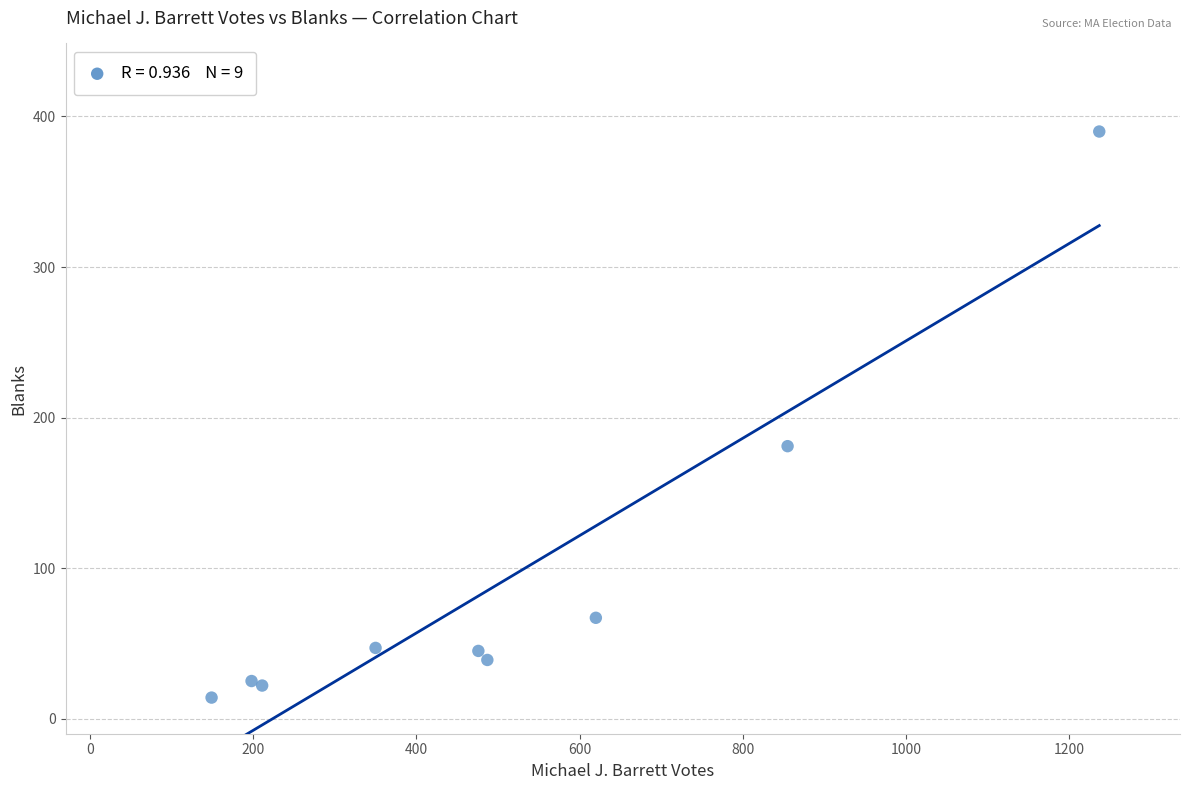

What Y value in the scatter plot is closest to 202?

181